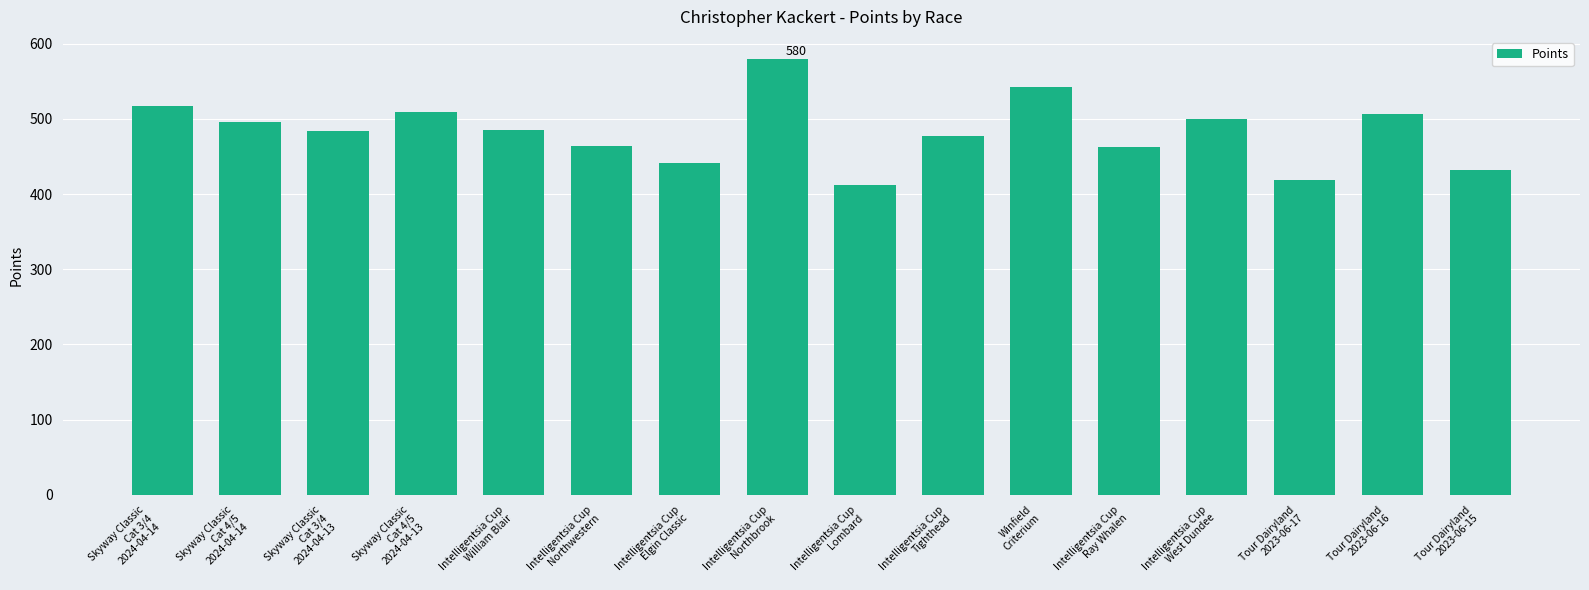

What is the value of the 2nd bar from the left?

496.5